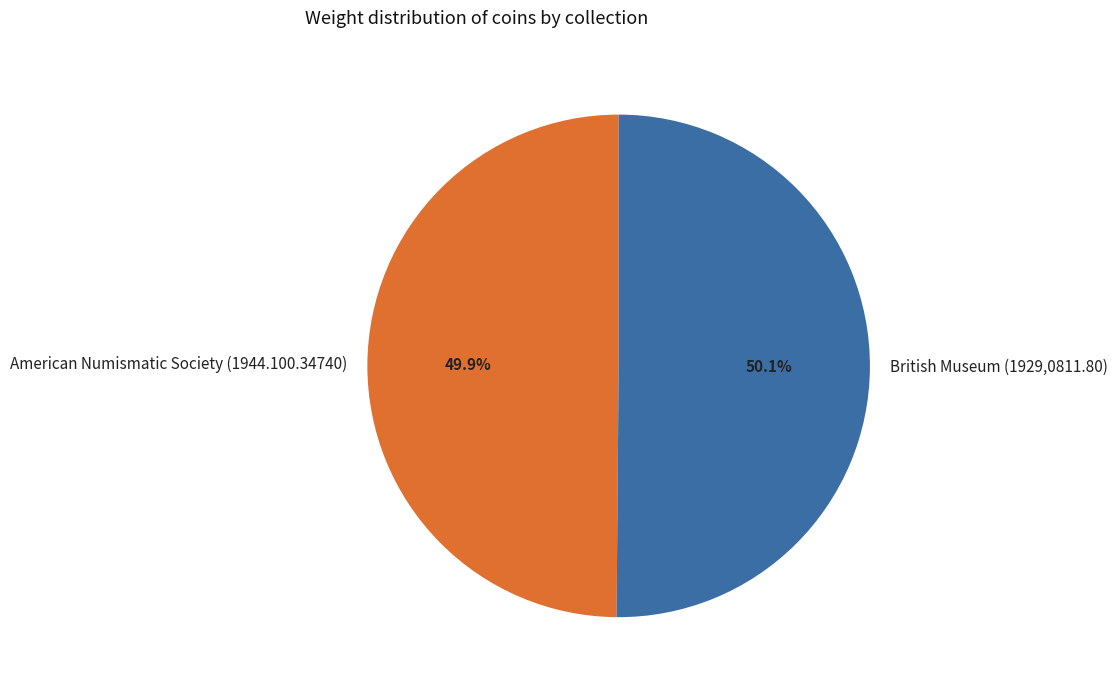

What percentage is the British Museum (1929,0811.80) slice, to the nearest percent?

50%